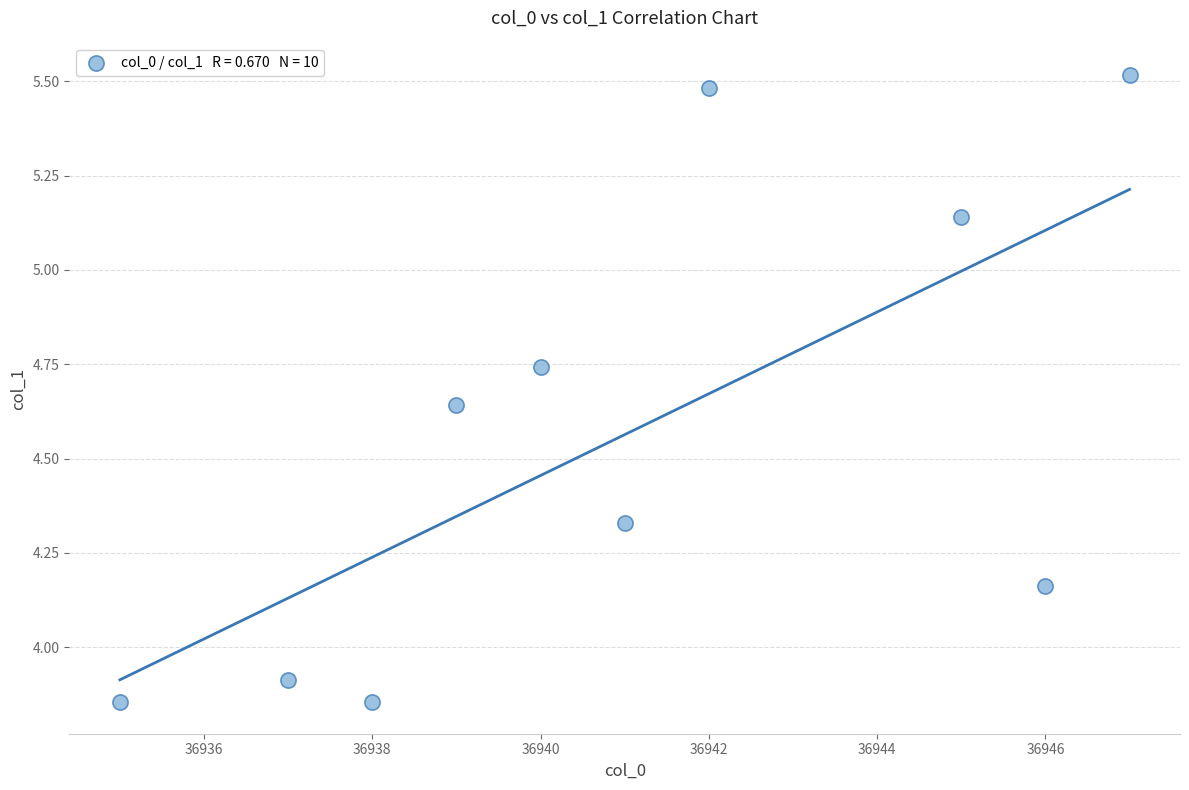

What is the average X value?

36941.0